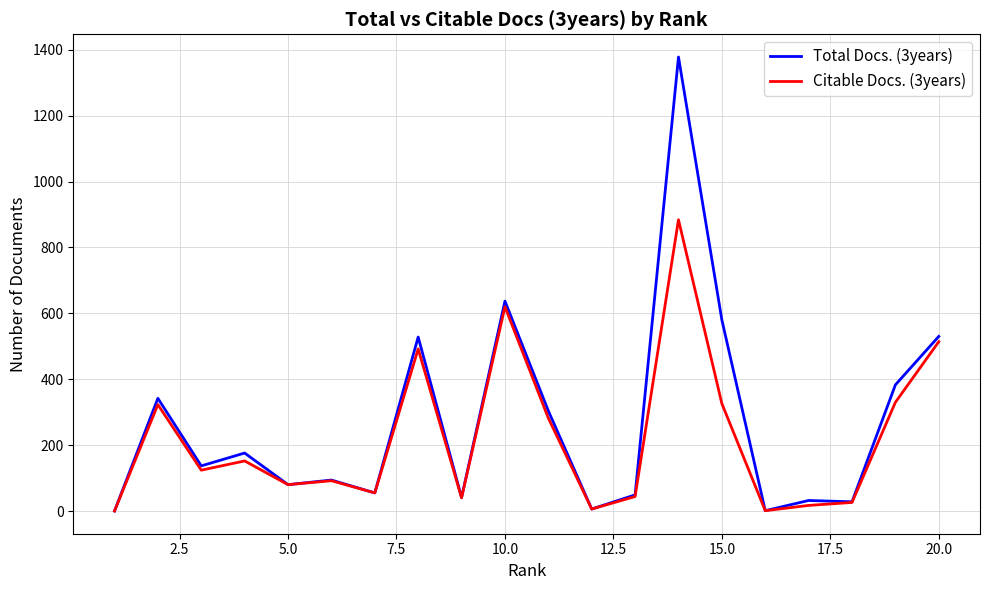

Rank the series by their maximum value, from highest to lowest.

Total Docs. (3years), Citable Docs. (3years)